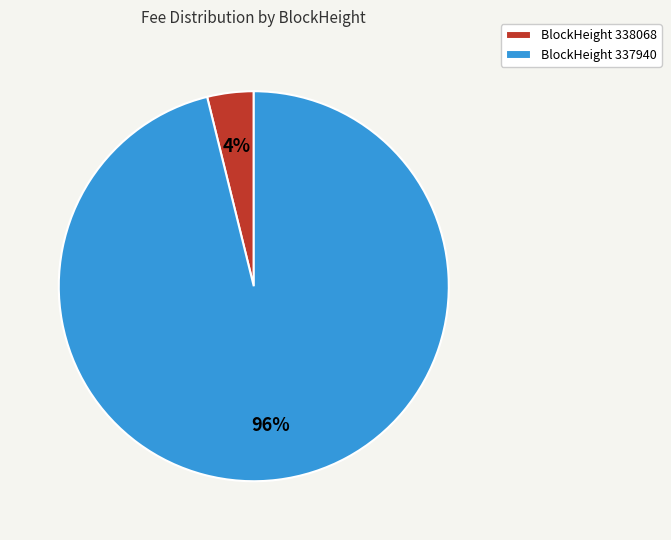

Count the number of slices in the pie.

2